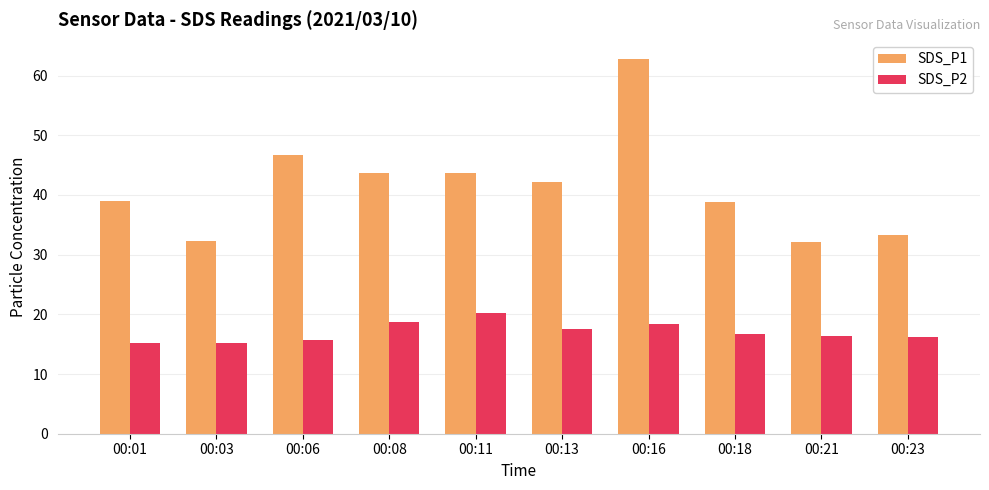

What is the value of the SDS_P2 bar at the 6th from the left?

17.5